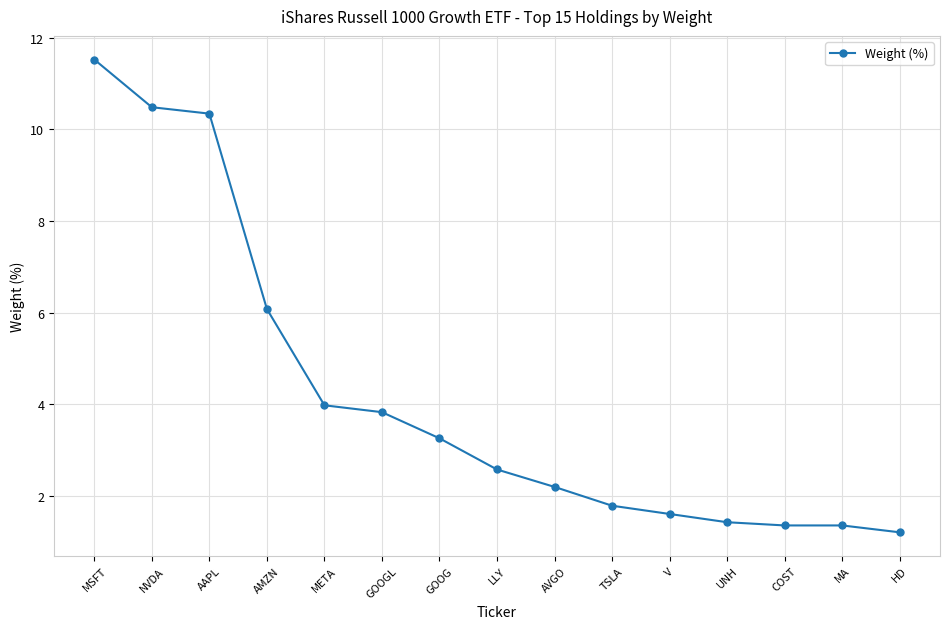

True or false: the data shows 1.6 at V.

True